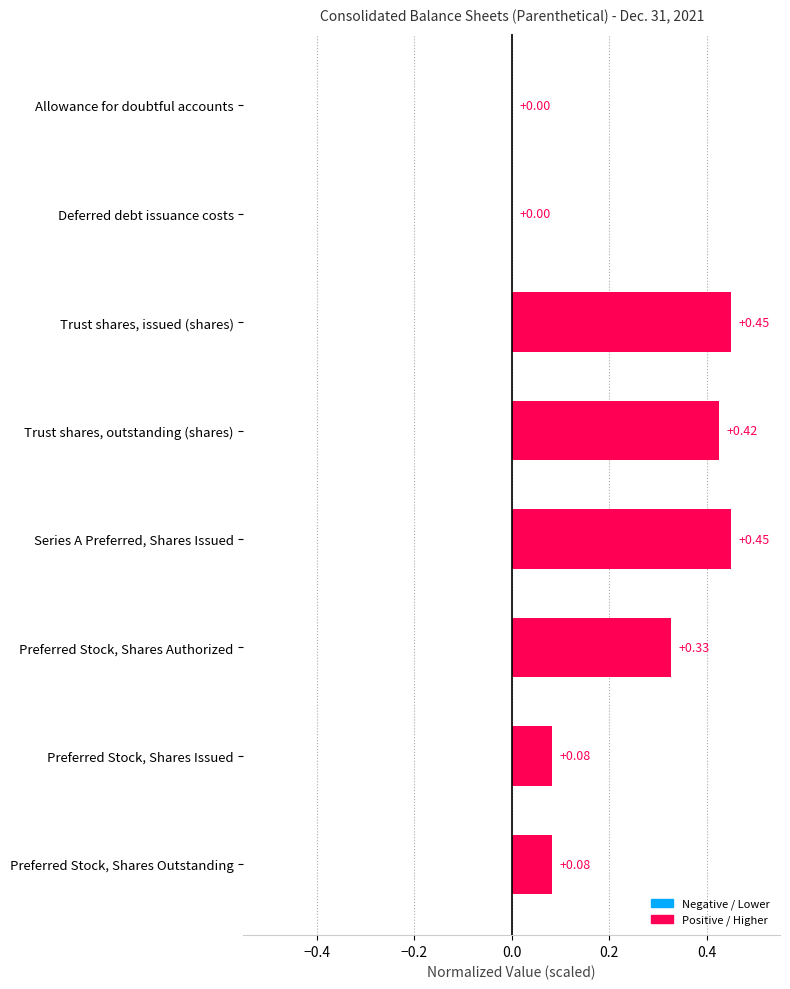

Between Preferred Stock, Shares Issued and Trust shares, outstanding (shares), which is larger?

Trust shares, outstanding (shares)